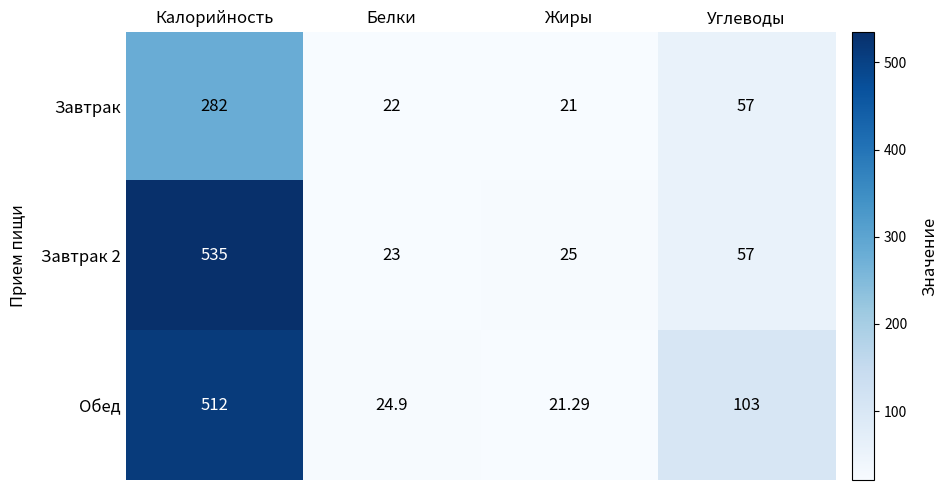

What is the total value across all series at Жиры?

67.3